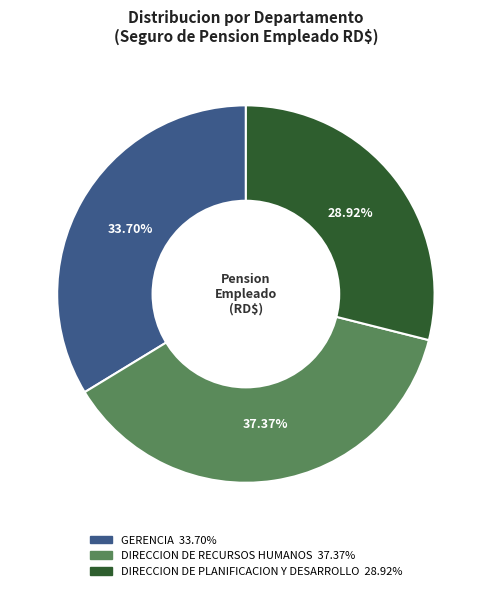

To the nearest percent, what is the difference between the GERENCIA and DIRECCION DE PLANIFICACION Y DESARROLLO slice percentages?

5%